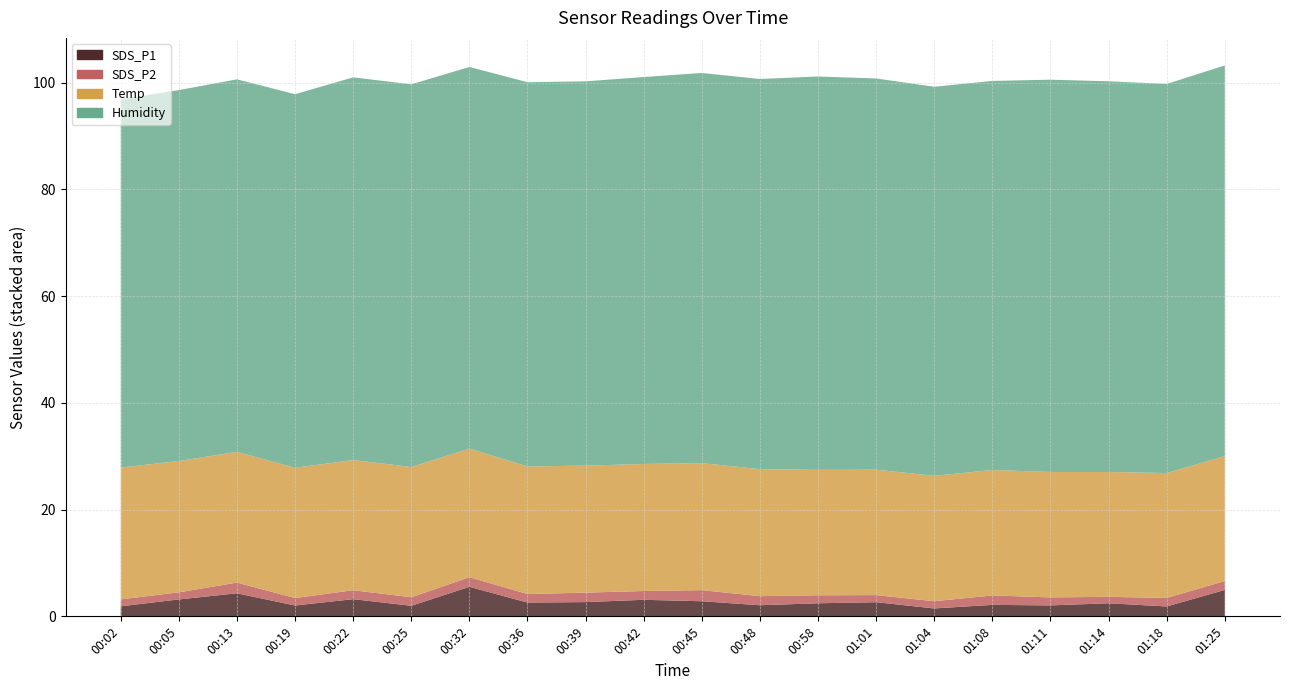

Reading left to right, transcribe all the data shown in this chart.

SDS_P1: 1.9	3.2	4.3	2.0	3.2	2.0	5.5	2.6	2.7	3.1	2.8	2.1	2.5	2.6	1.5	2.1	2.0	2.5	1.9	5.0
SDS_P2: 1.3	1.3	2.0	1.4	1.7	1.6	1.8	1.6	1.8	1.6	2.1	1.7	1.5	1.3	1.4	1.8	1.5	1.2	1.6	1.7
Temp: 24.7	24.6	24.5	24.4	24.4	24.4	24.1	23.9	23.8	23.8	23.8	23.8	23.5	23.5	23.5	23.5	23.5	23.4	23.4	23.4
Humidity: 69.0	69.5	69.8	70.0	71.7	71.7	71.5	72.0	72.0	72.5	73.1	73.1	73.7	73.3	72.9	72.9	73.5	73.2	72.9	73.2